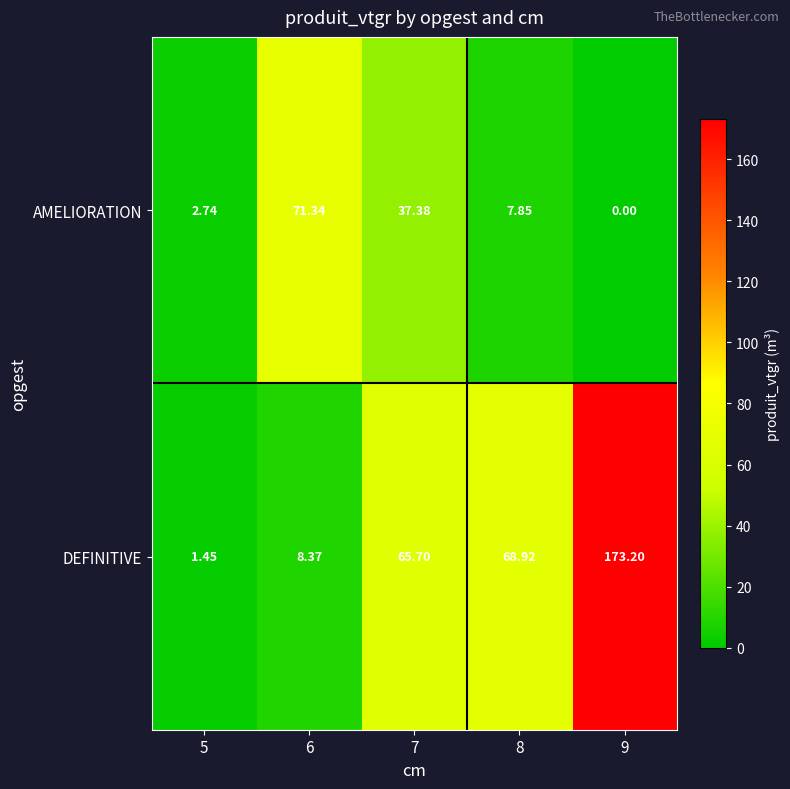

How many data points in DEFINITIVE are less than 65?

2